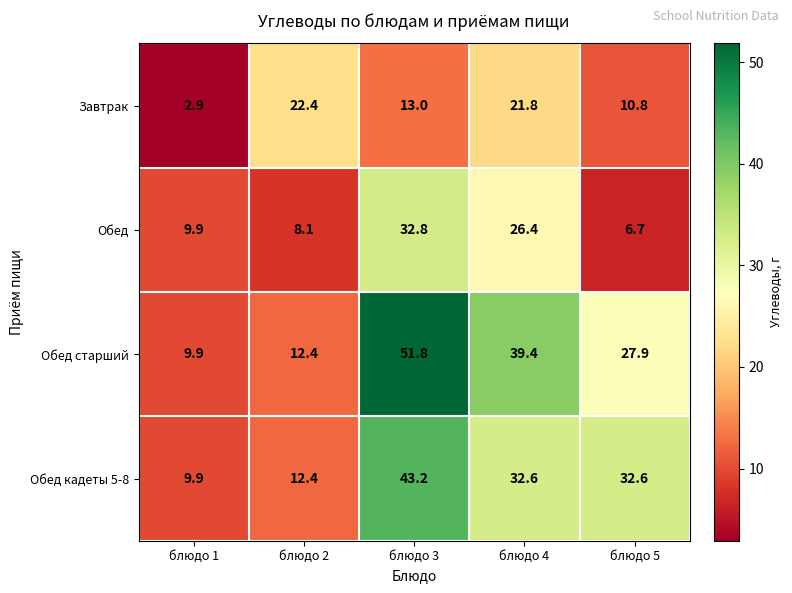

Rank the series by their average value, from lowest to highest.

Завтрак, Обед, Обед кадеты 5-8, Обед старший